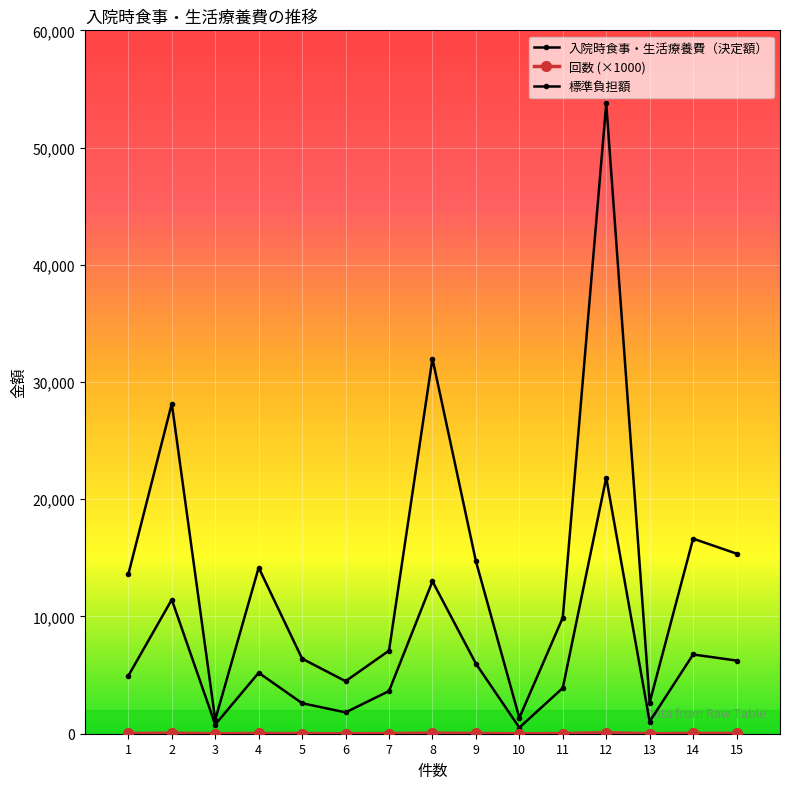

True or false: 入院時食事・生活療養費（決定額） and 標準負担額 cross at least once.

False